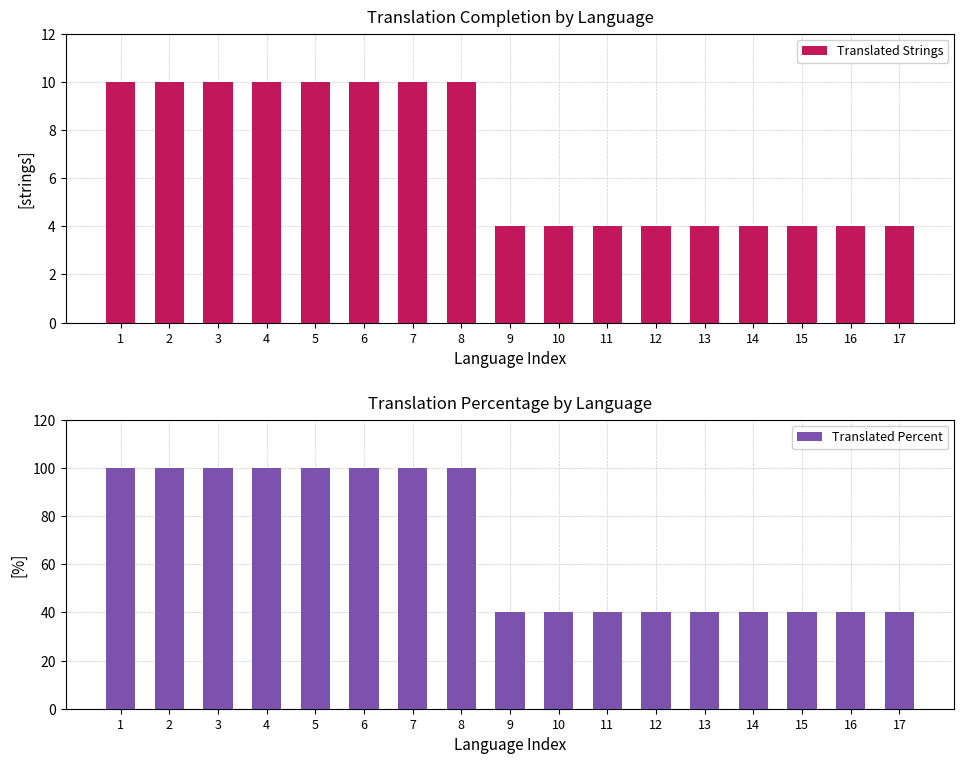

What is the minimum value shown in the chart?

4